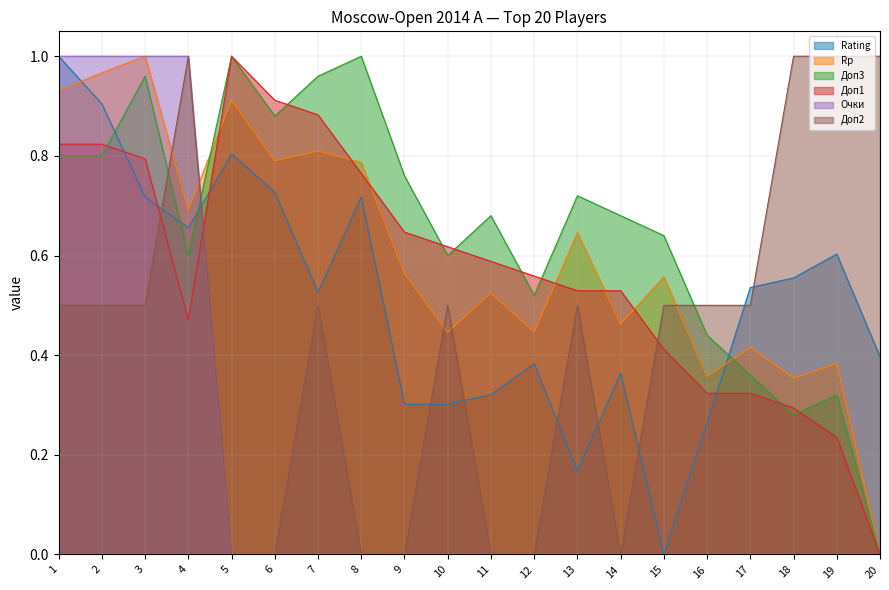

Which series has the largest total across all categories?

Доп3